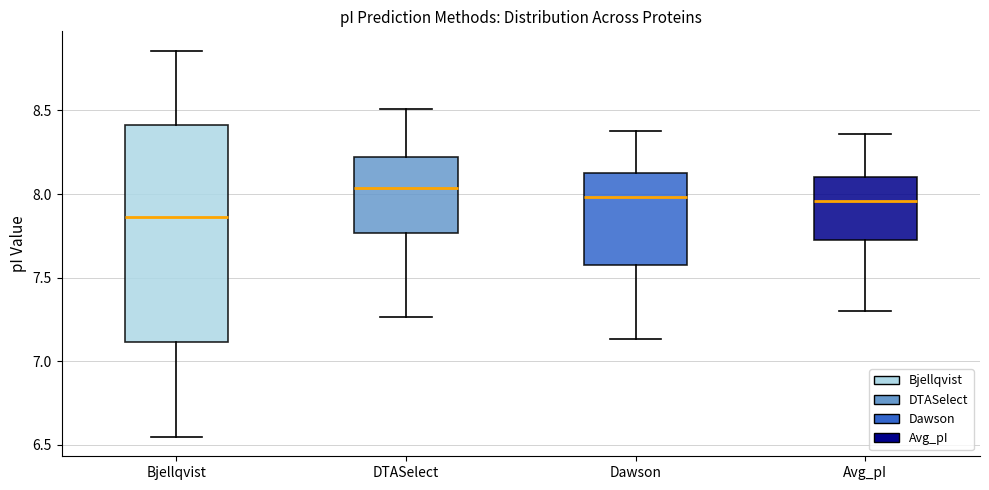

Which box has the lowest median line?

Bjellqvist